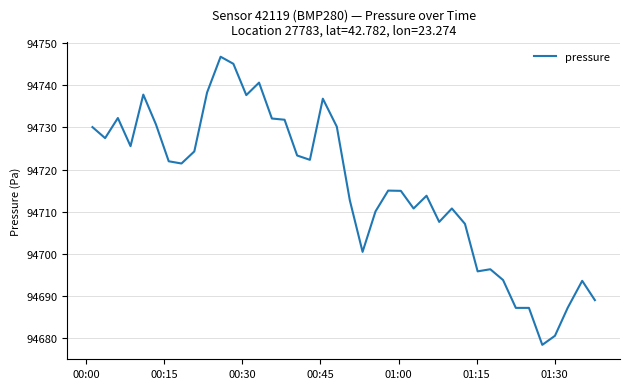

Does the chart display data point markers on the line(s)?

No